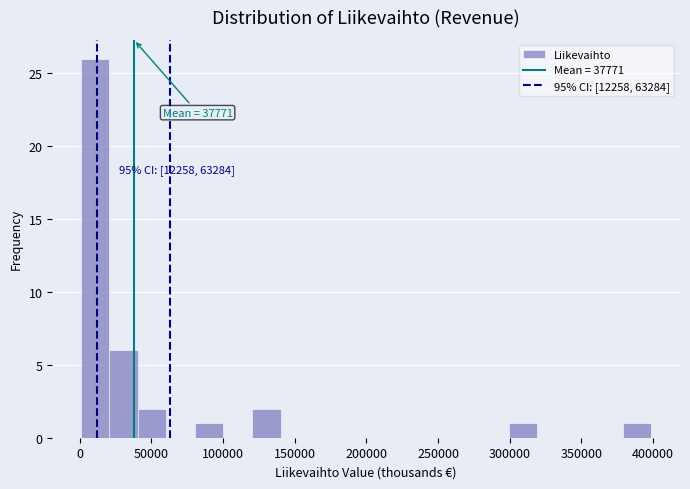

Around what value on the x-axis is the tallest bar? Give the approximate position of its centre, as read against the axis.

10000